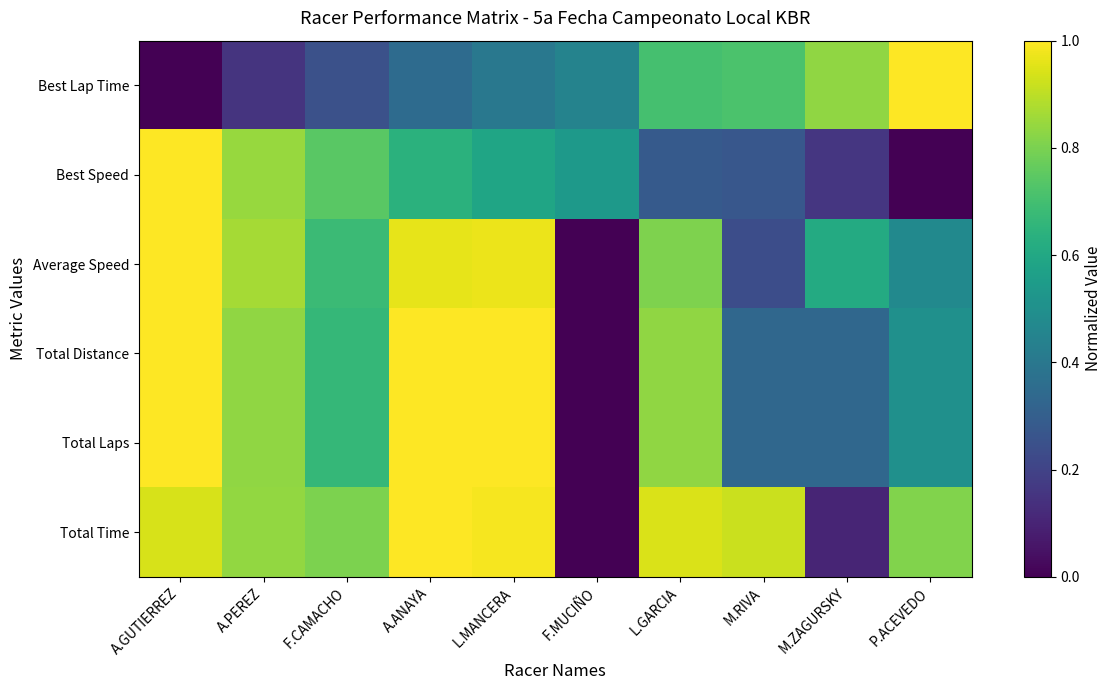

Reading left to right, what are all the values shown in this chart?

Best Lap Time: A.GUTIERREZ=0.0	A.PEREZ=0.1	F.CAMACHO=0.2	A.ANAYA=0.3	L.MANCERA=0.4	F.MUCIÑO=0.4	L.GARCIA=0.7	M.RIVA=0.7	M.ZAGURSKY=0.8	P.ACEVEDO=1.0
Best Speed: A.GUTIERREZ=1.0	A.PEREZ=0.8	F.CAMACHO=0.7	A.ANAYA=0.6	L.MANCERA=0.6	F.MUCIÑO=0.5	L.GARCIA=0.3	M.RIVA=0.3	M.ZAGURSKY=0.2	P.ACEVEDO=0.0
Average Speed: A.GUTIERREZ=1.0	A.PEREZ=0.9	F.CAMACHO=0.7	A.ANAYA=1.0	L.MANCERA=1.0	F.MUCIÑO=0.0	L.GARCIA=0.8	M.RIVA=0.2	M.ZAGURSKY=0.6	P.ACEVEDO=0.5
Total Distance: A.GUTIERREZ=1.0	A.PEREZ=0.8	F.CAMACHO=0.7	A.ANAYA=1.0	L.MANCERA=1.0	F.MUCIÑO=0.0	L.GARCIA=0.8	M.RIVA=0.3	M.ZAGURSKY=0.3	P.ACEVEDO=0.5
Total Laps: A.GUTIERREZ=1.0	A.PEREZ=0.8	F.CAMACHO=0.7	A.ANAYA=1.0	L.MANCERA=1.0	F.MUCIÑO=0.0	L.GARCIA=0.8	M.RIVA=0.3	M.ZAGURSKY=0.3	P.ACEVEDO=0.5
Total Time: A.GUTIERREZ=0.9	A.PEREZ=0.8	F.CAMACHO=0.8	A.ANAYA=1.0	L.MANCERA=1.0	F.MUCIÑO=0.0	L.GARCIA=0.9	M.RIVA=0.9	M.ZAGURSKY=0.1	P.ACEVEDO=0.8